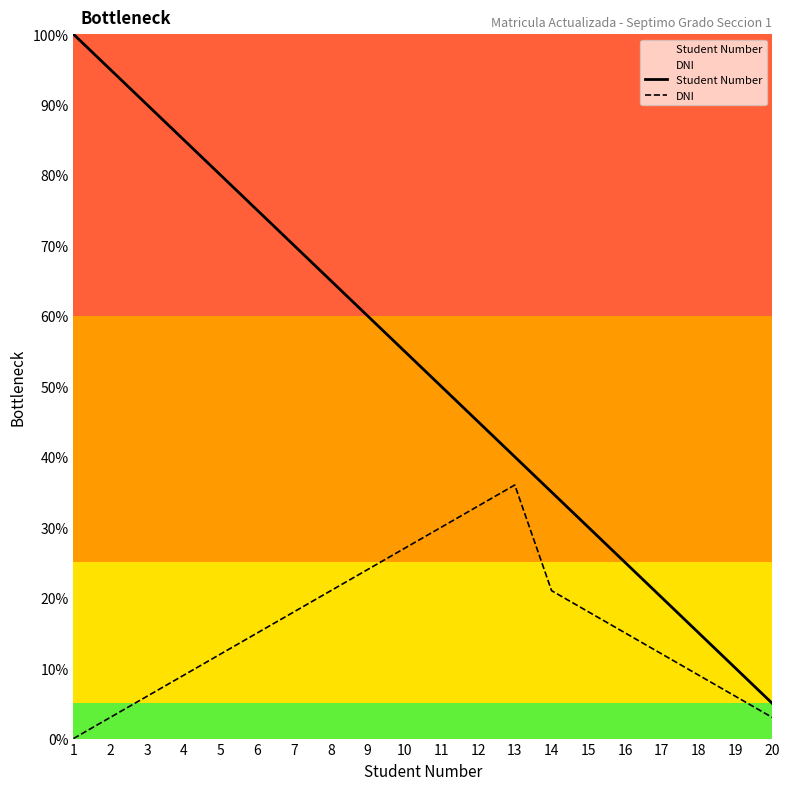

Is it true that DNI equals 24 at 9?

True